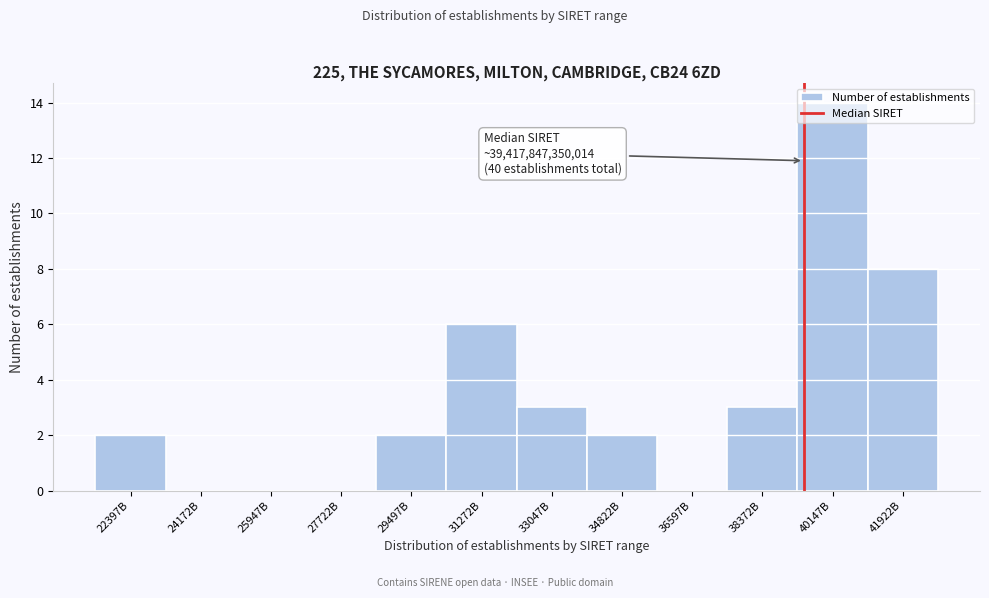

Approximately how many times larger is the value at 41922B compared to 31272B?

1.3